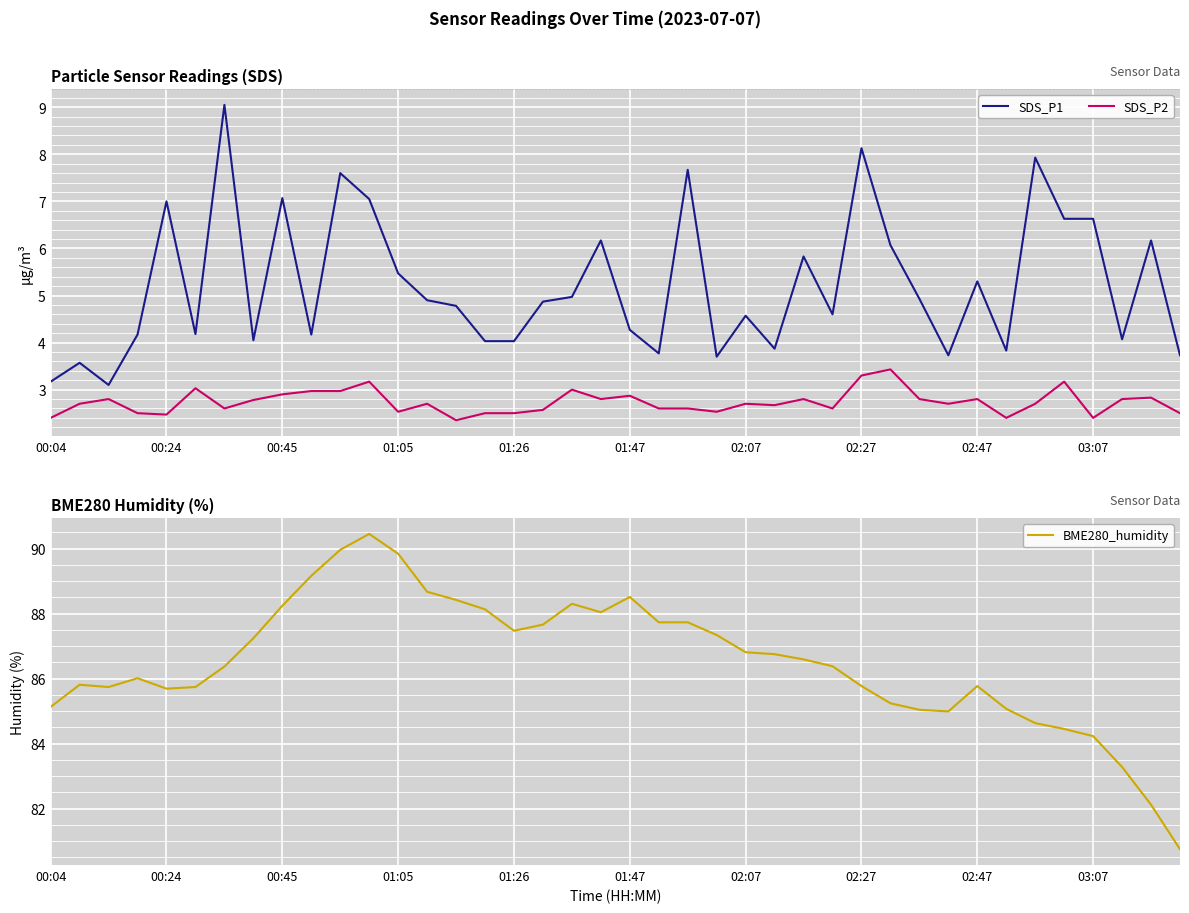

What value does the SDS_P1 series have at 15?

4.0